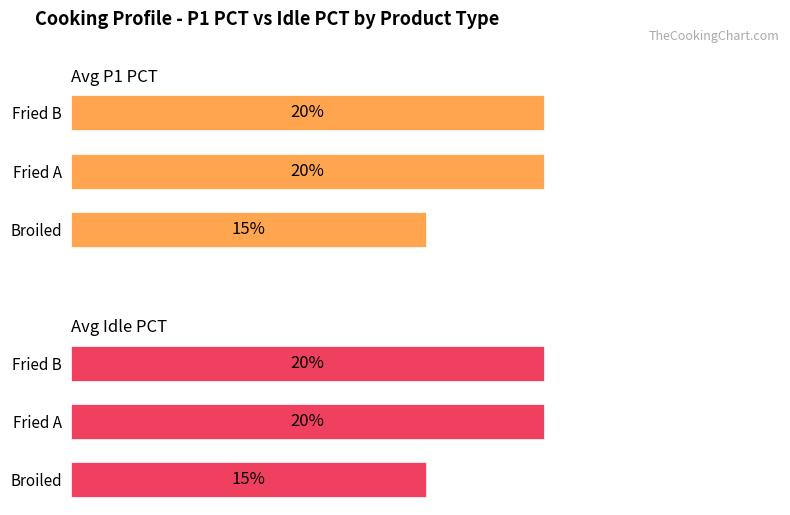

Reading left to right, list all the values displayed in this chart.

Avg P1 PCT: 15	20	20
Avg Idle PCT: 15	20	20